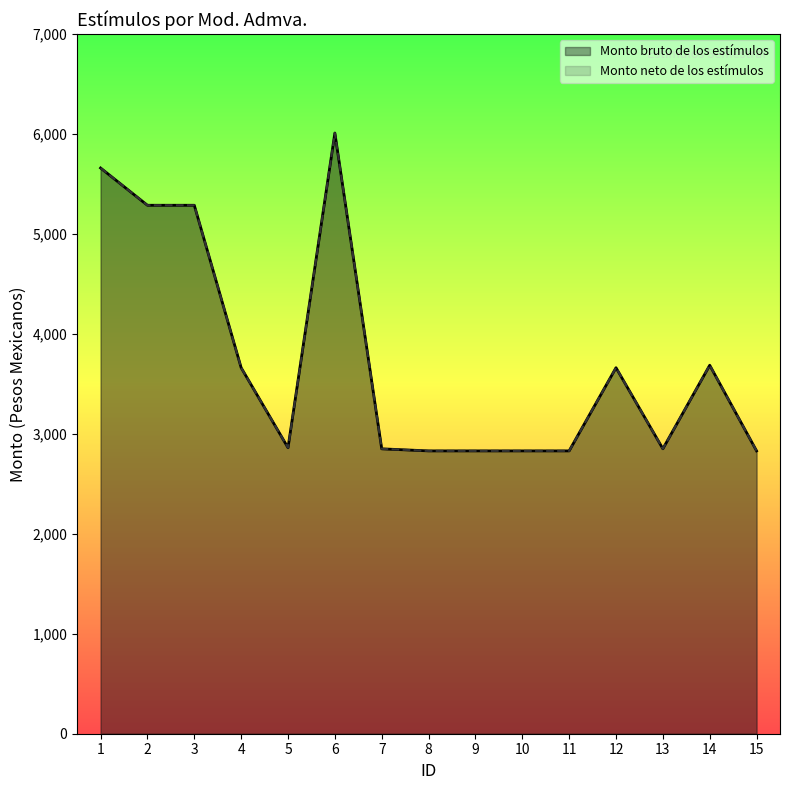

What is the average value of the Monto bruto de los estímulos series?

3732.0